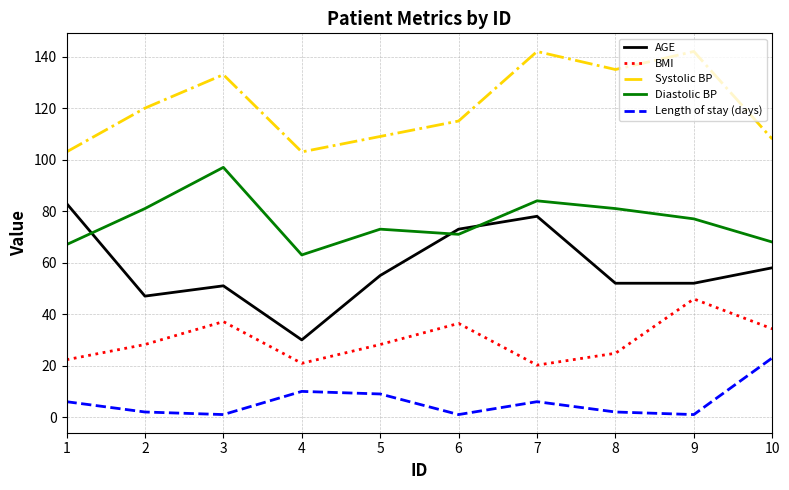

List the series in order of their overall mean, highest first.

Systolic BP, Diastolic BP, AGE, BMI, Length of stay (days)